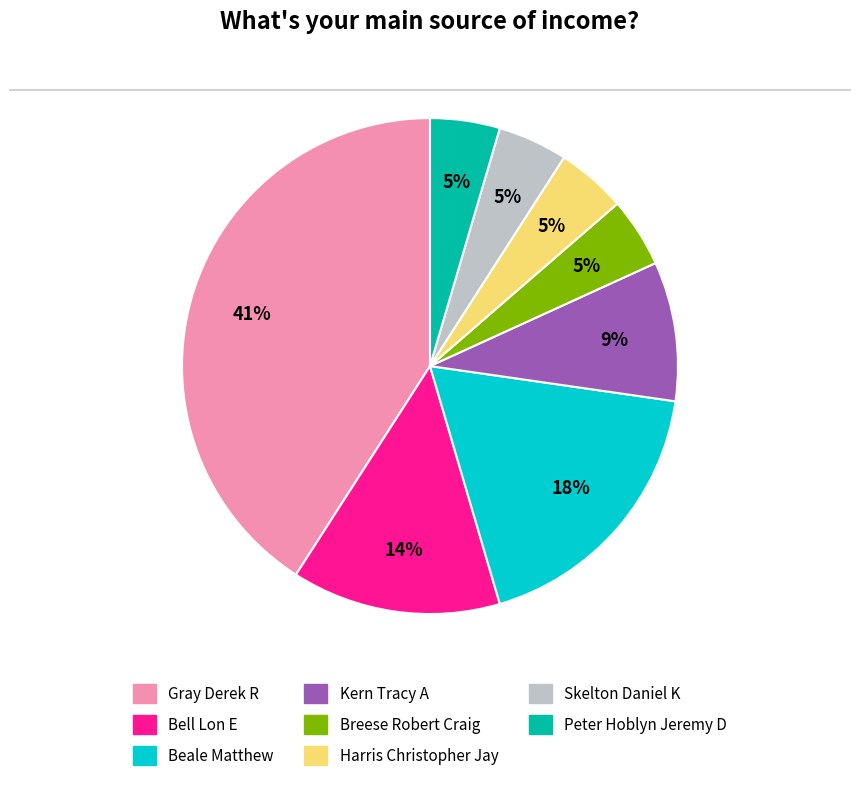

Is there a majority slice in this chart?

No